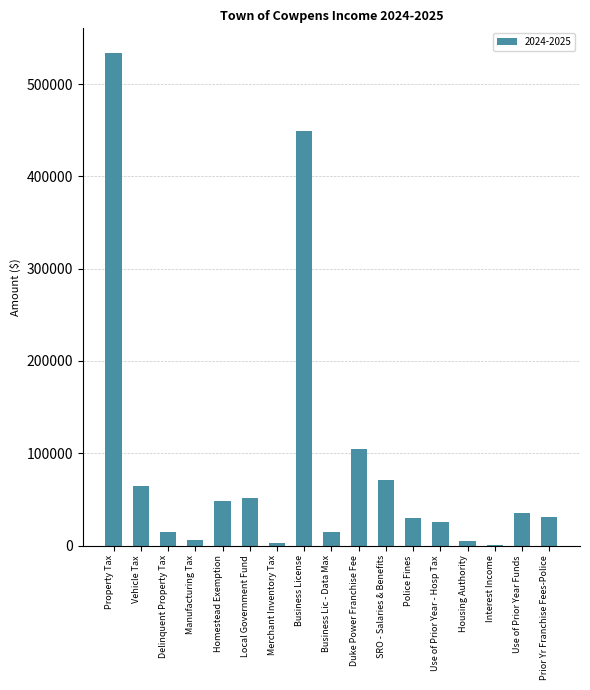

Are the bars horizontal?

No